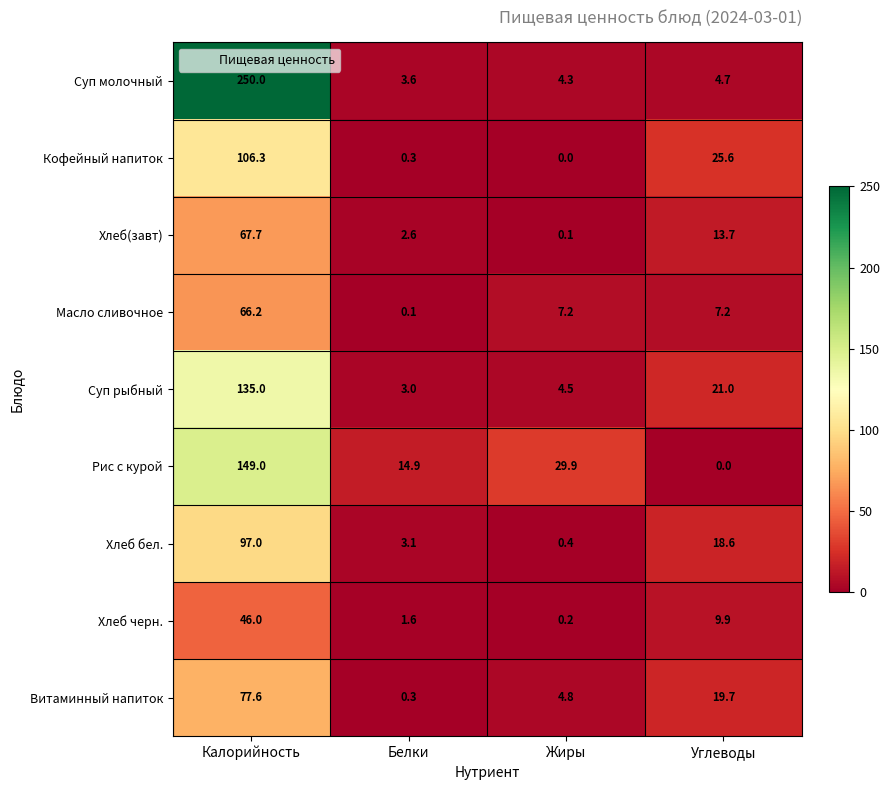

What is the difference between the Хлеб черн. values at Калорийность and Белки?

44.4